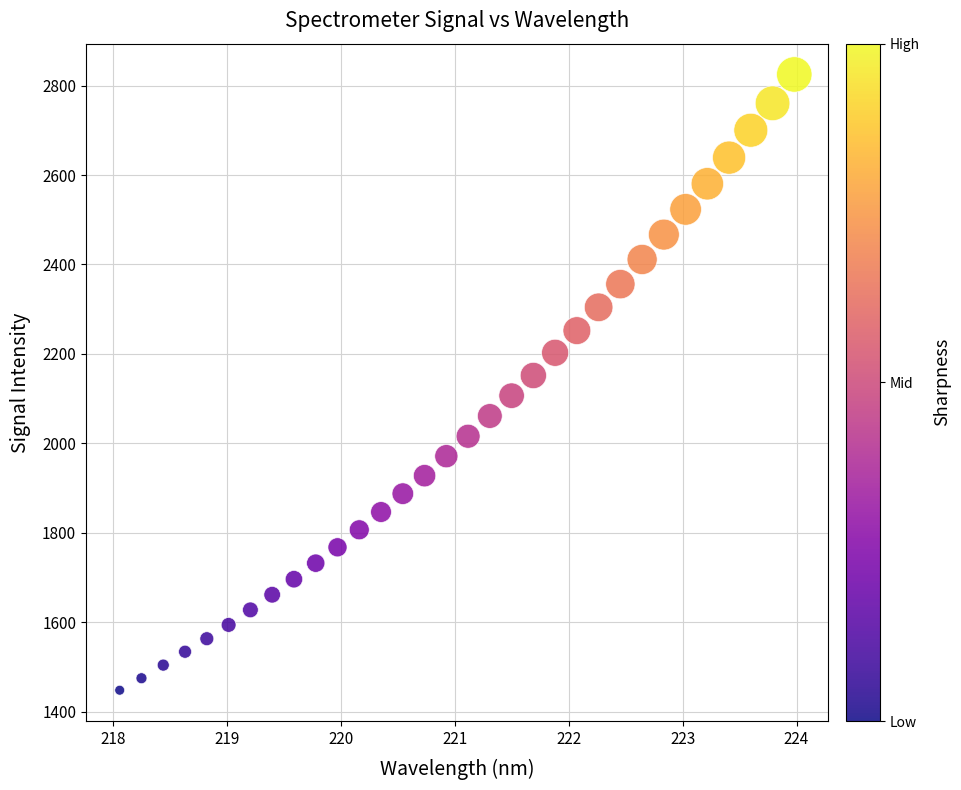

What is the range of Y values (max minus min)?

1377.3